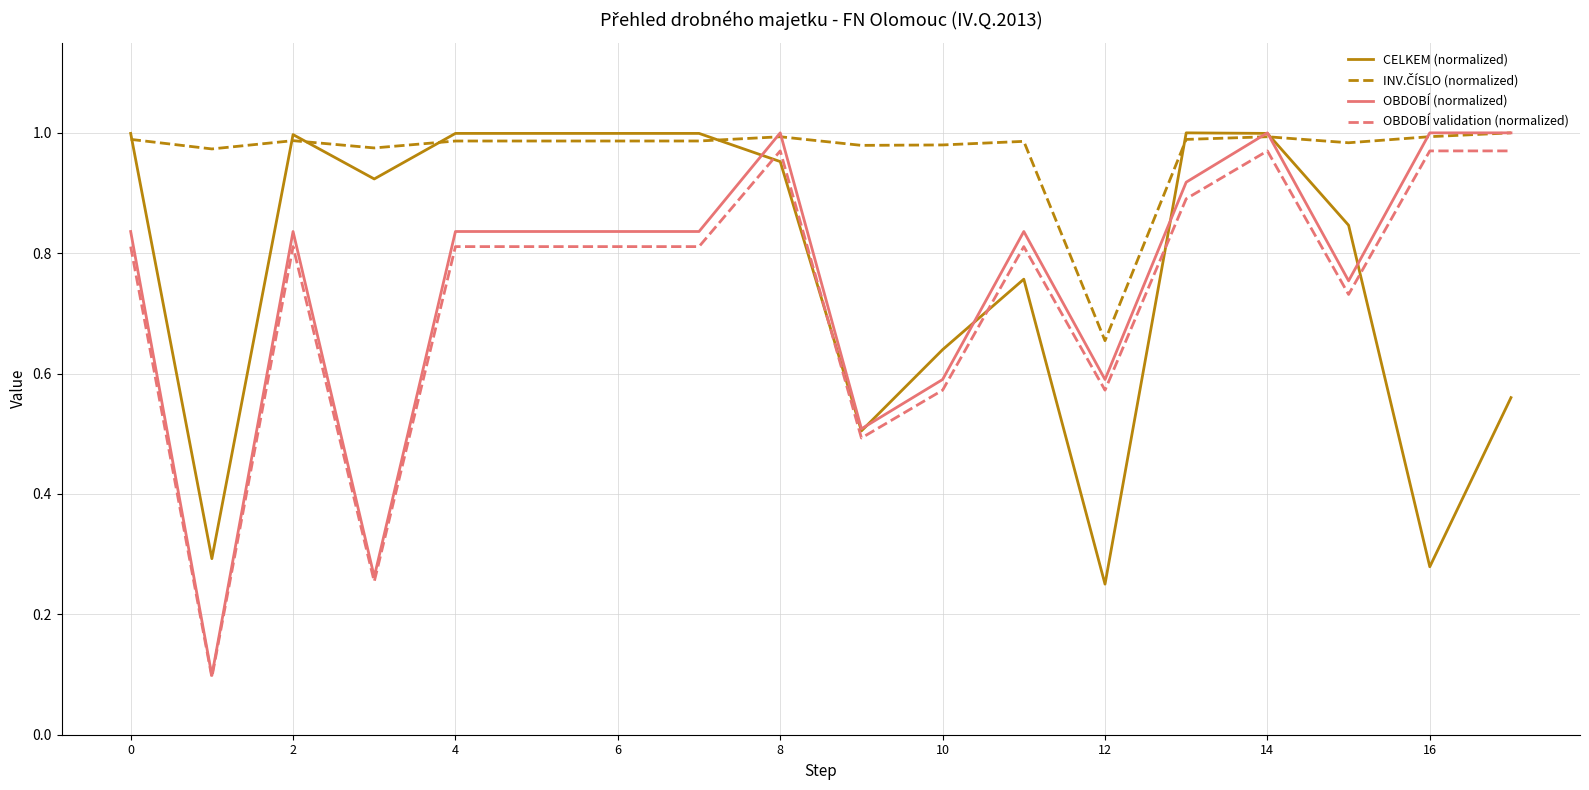

Which series has the widest spread of values?

OBDOBÍ (normalized)